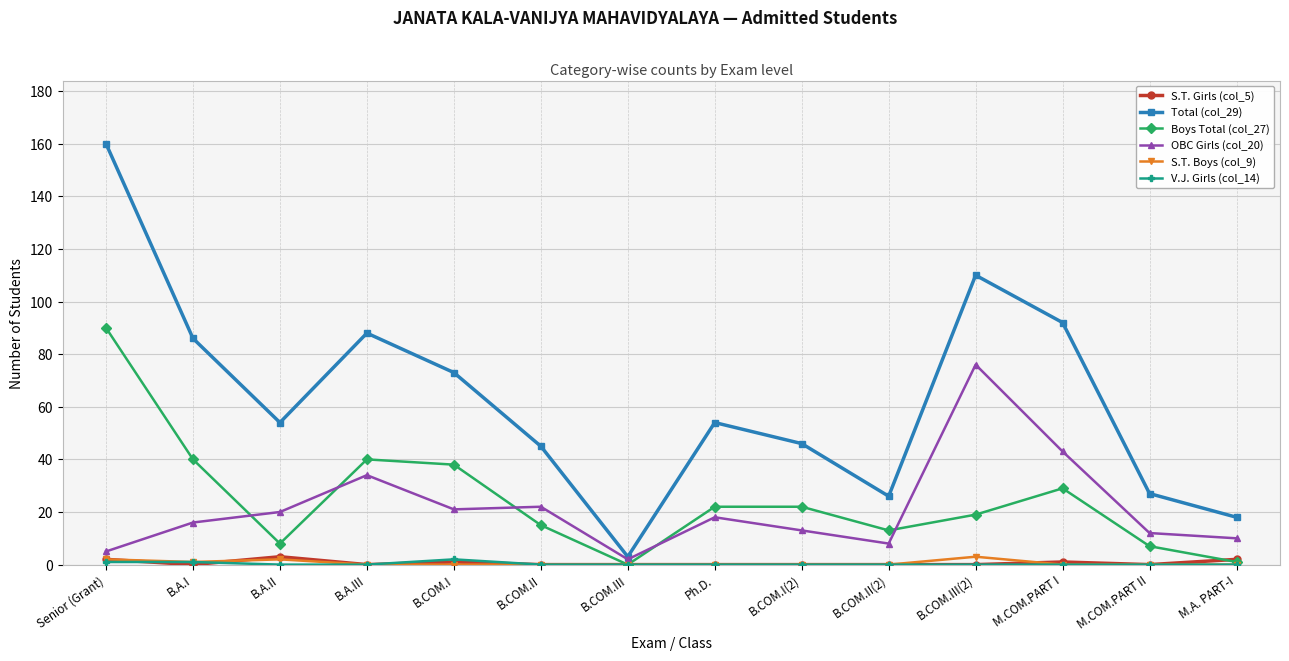

Which series has the largest range (max minus min)?

Total (col_29)